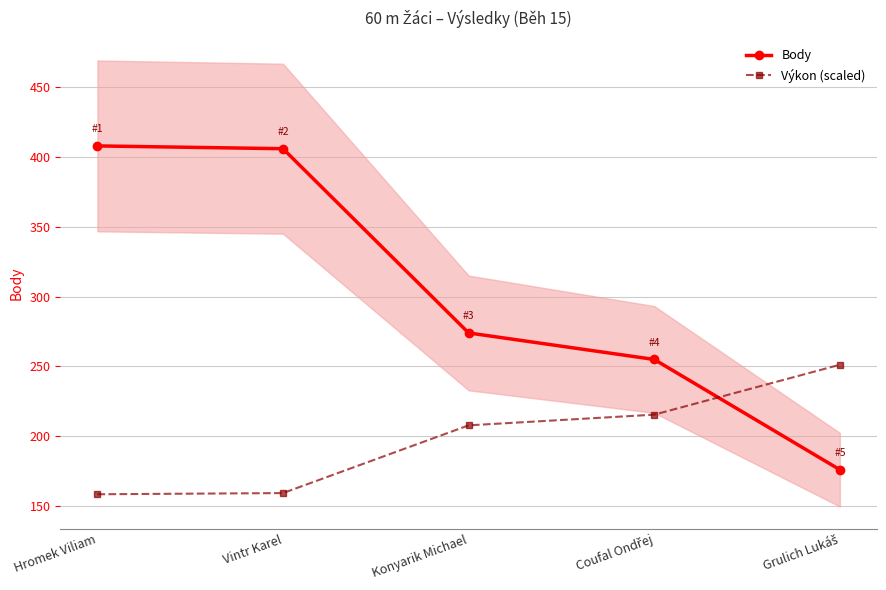

Reading right to left, extract all data points from this chart.

Body: 176.0	255.0	274.0	406.0	408.0
Výkon (scaled): 251.2	215.4	207.8	159.3	158.4